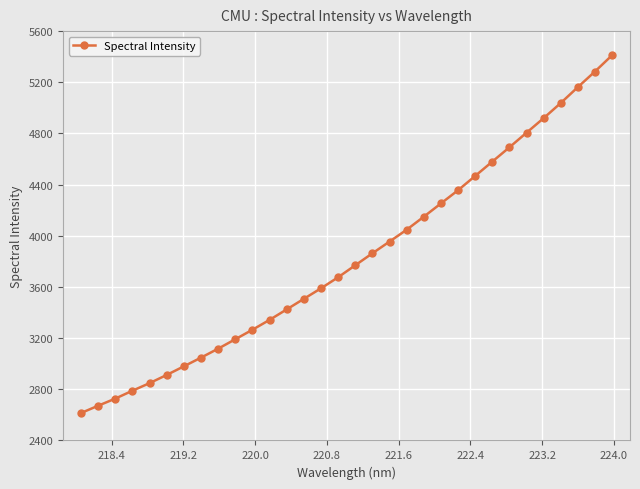

True or false: there are more than 2 points higher than both neighbors.

False